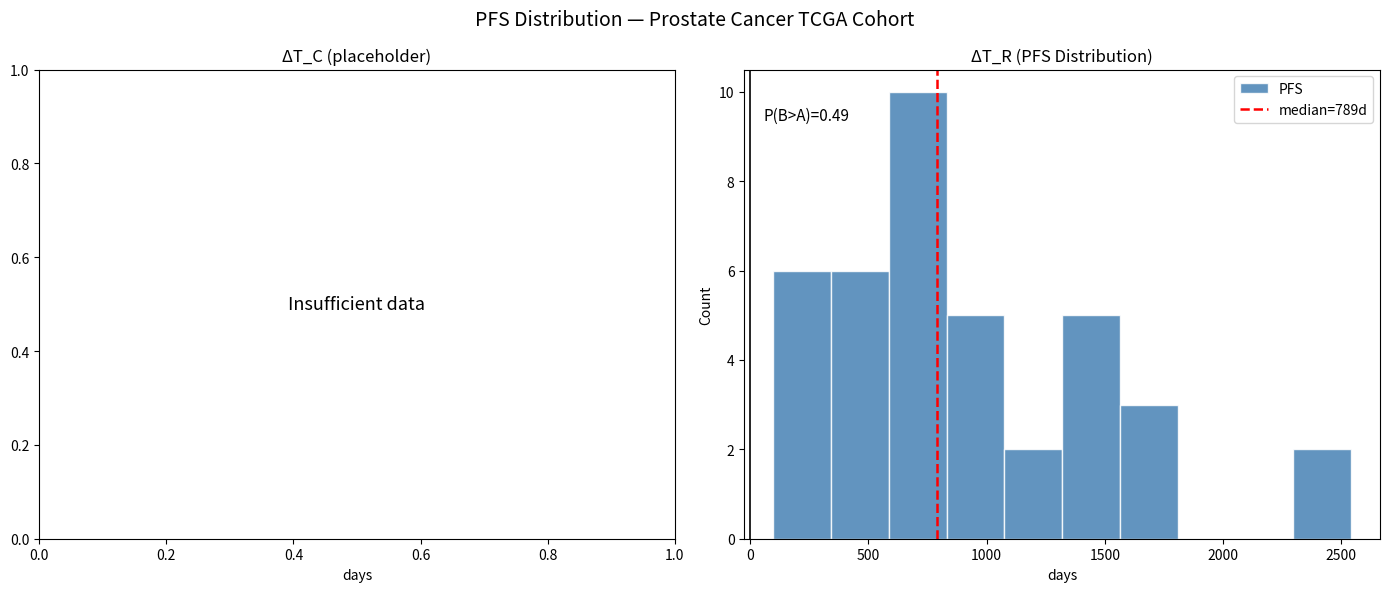

Over which range of the x-axis is the bar tallest?

600 to 850